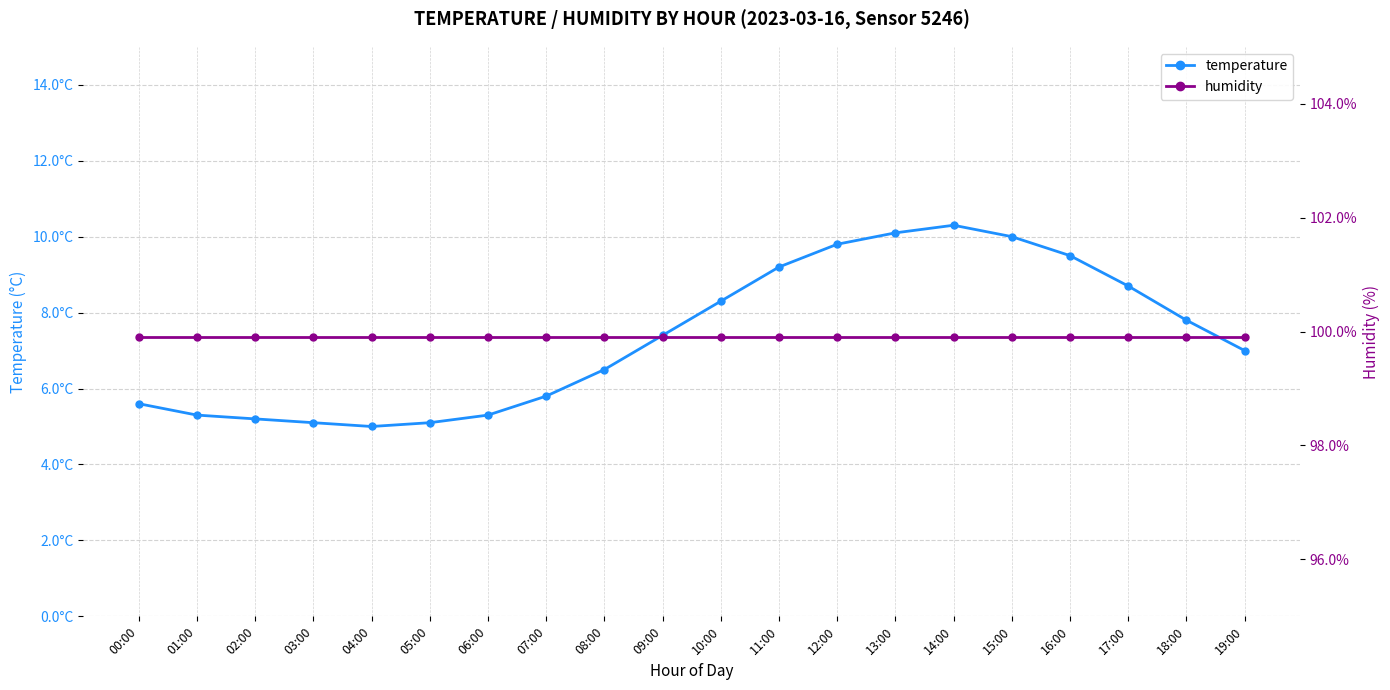

List the series in order of their peak value, highest first.

humidity, temperature